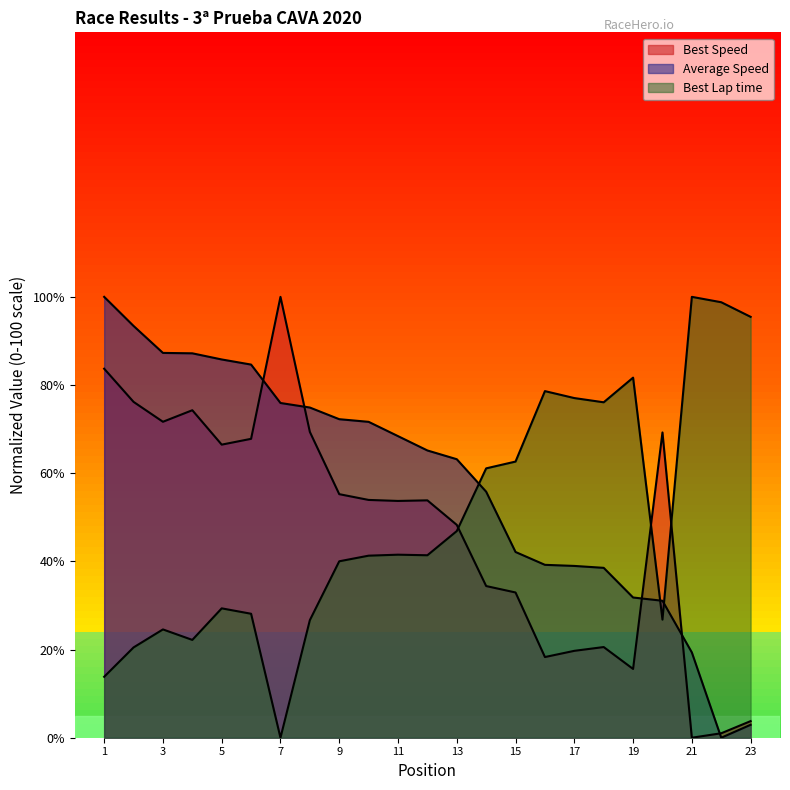

What is the difference between the maximum and minimum values in the Average Speed series?

100.0